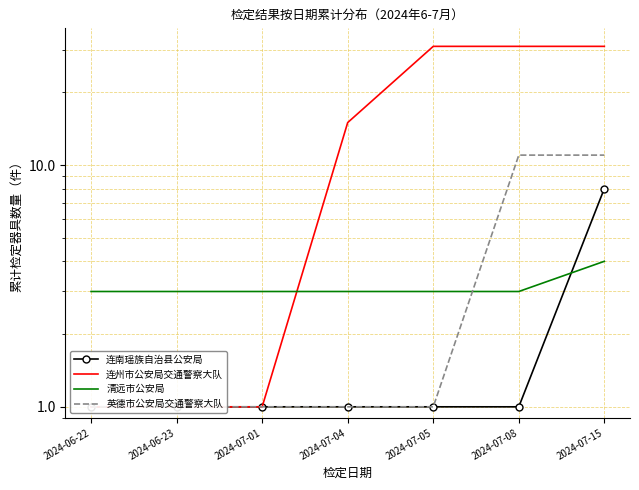

True or false: 连州市公安局交通警察大队 and 连南瑶族自治县公安局 intersect in this chart.

False